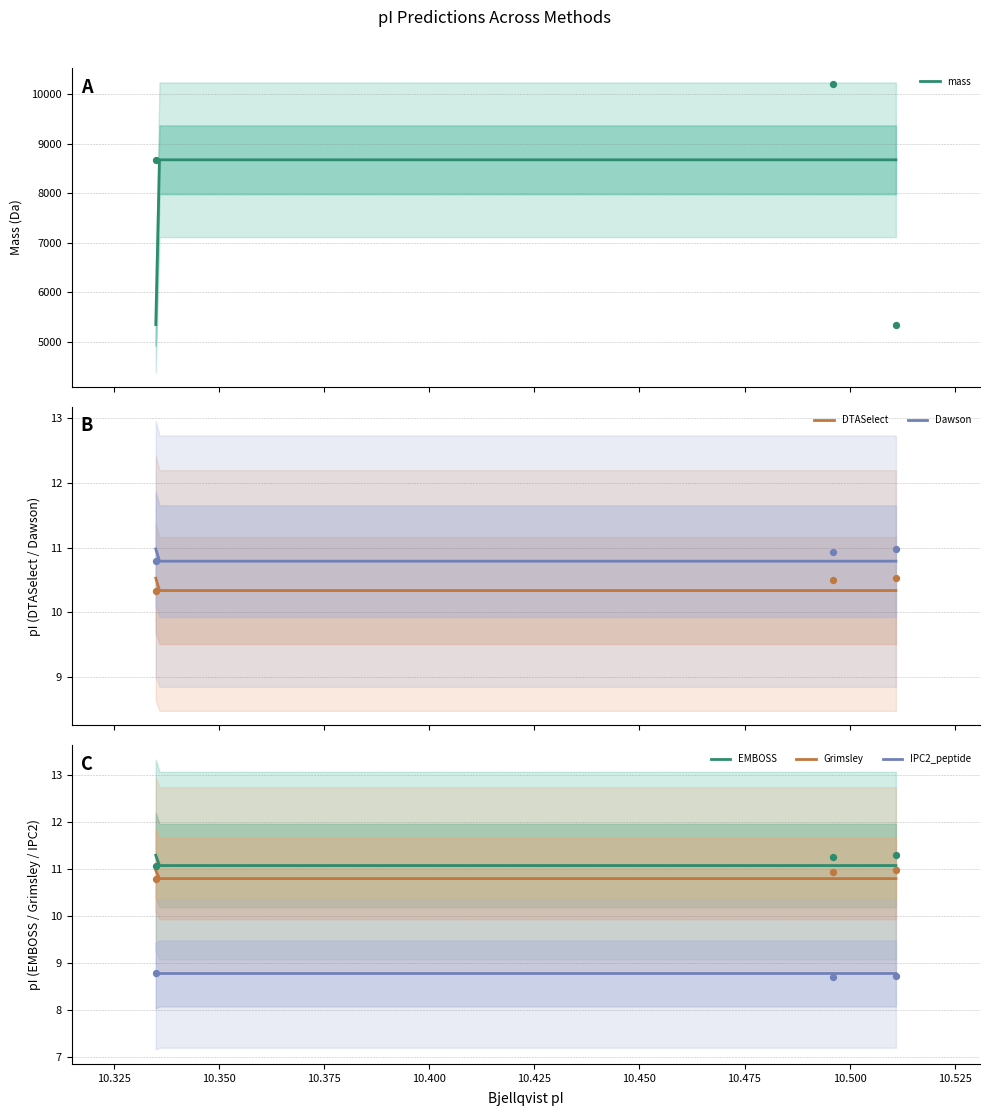

Is the value of Grimsley at A0A4D6ARH7 greater than the value of Dawson at A0A4D6AUN0?

Yes